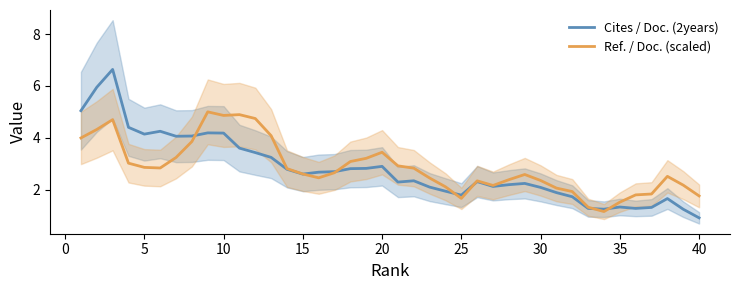

What is the highest value of the Ref. / Doc. (scaled) series?

5.0